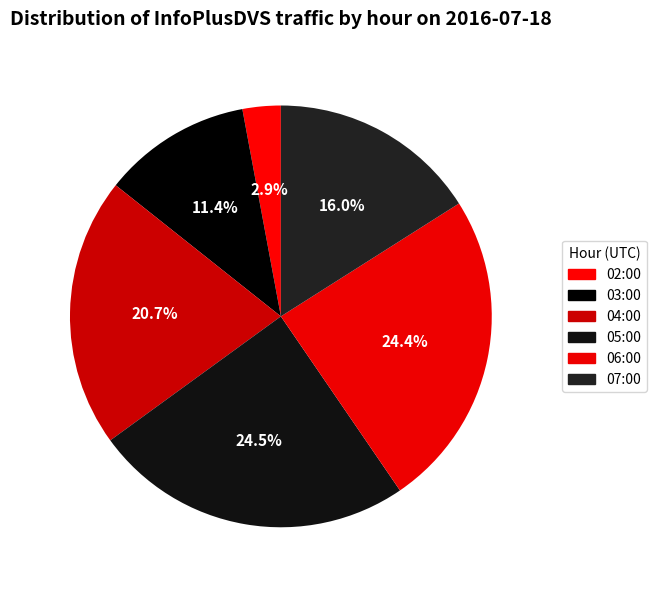

To the nearest percent, what portion does 04:00 represent?

21%